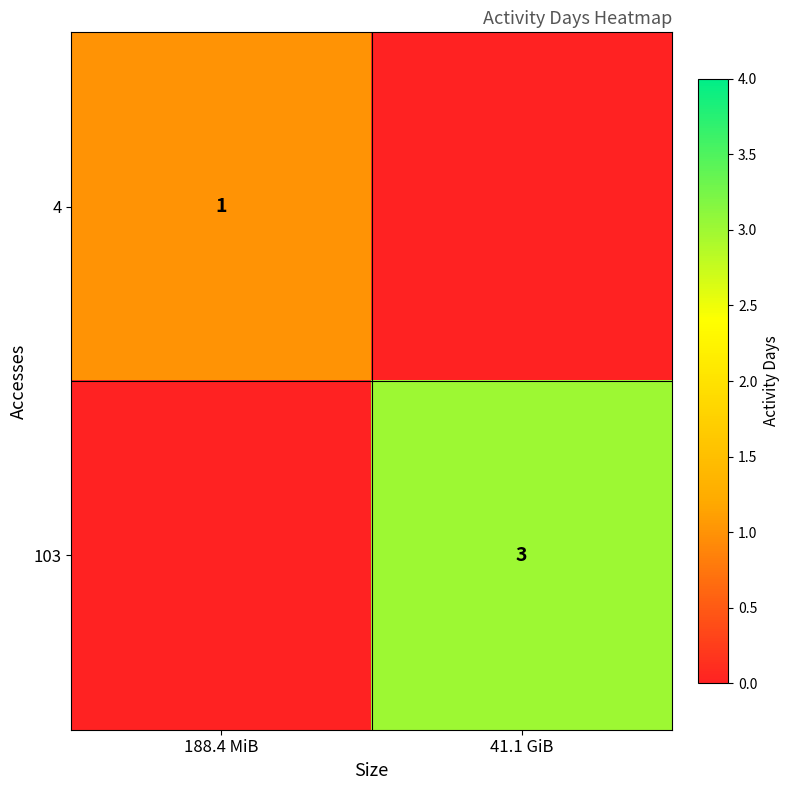

The value of 103 at 41.1 GiB is 5. True or false?

False